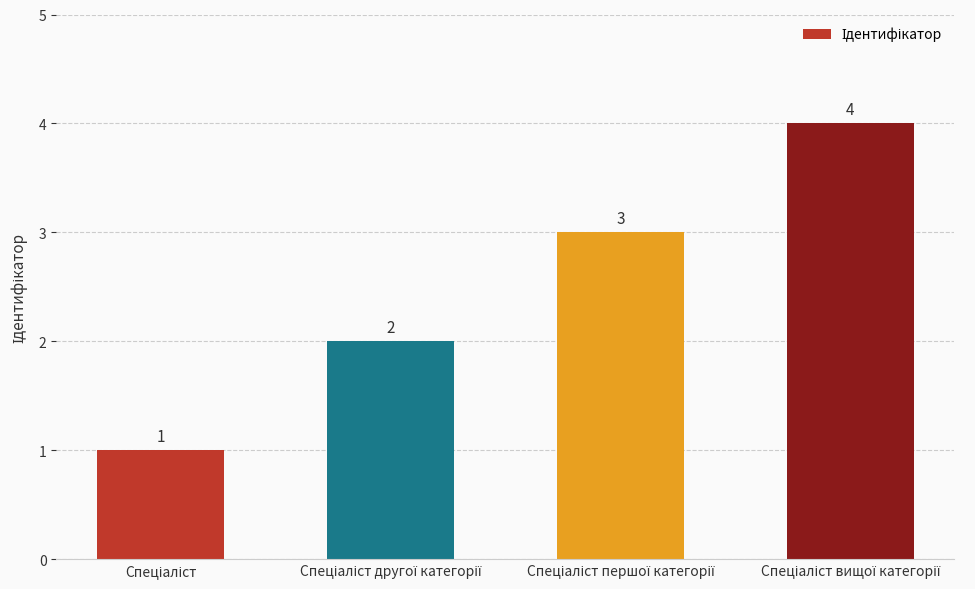

What is the value of the 1st bar from the left?

1